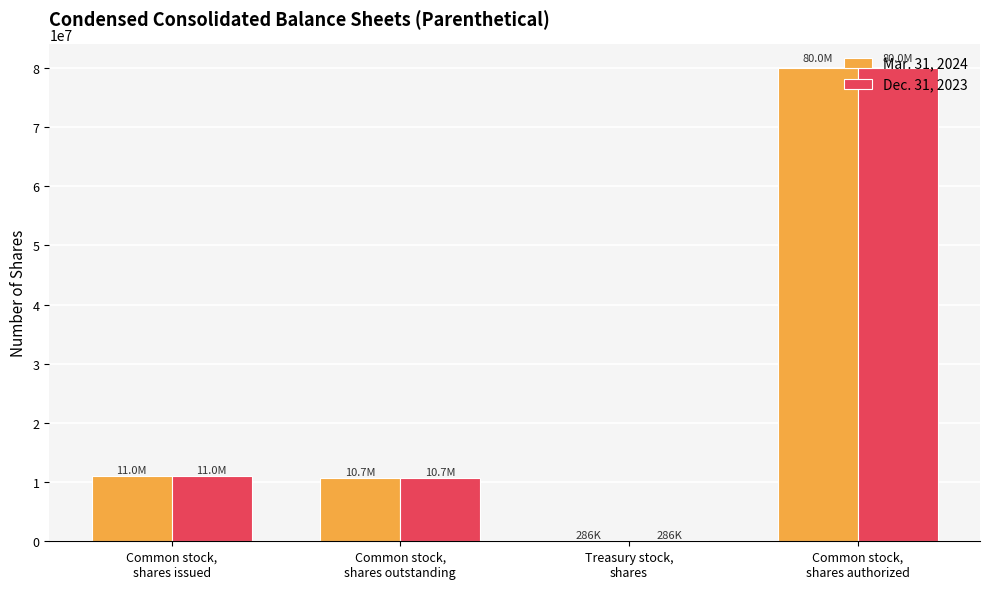

How many values in the Mar. 31, 2024 series are below 11012754?

2